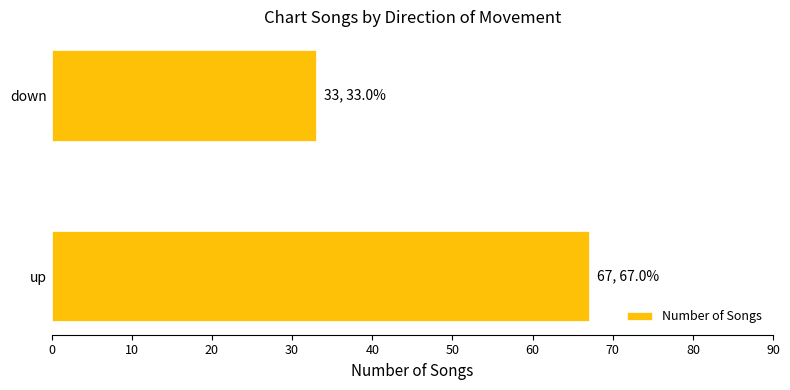

Reading bottom to top, list all the values displayed in this chart.

67	33